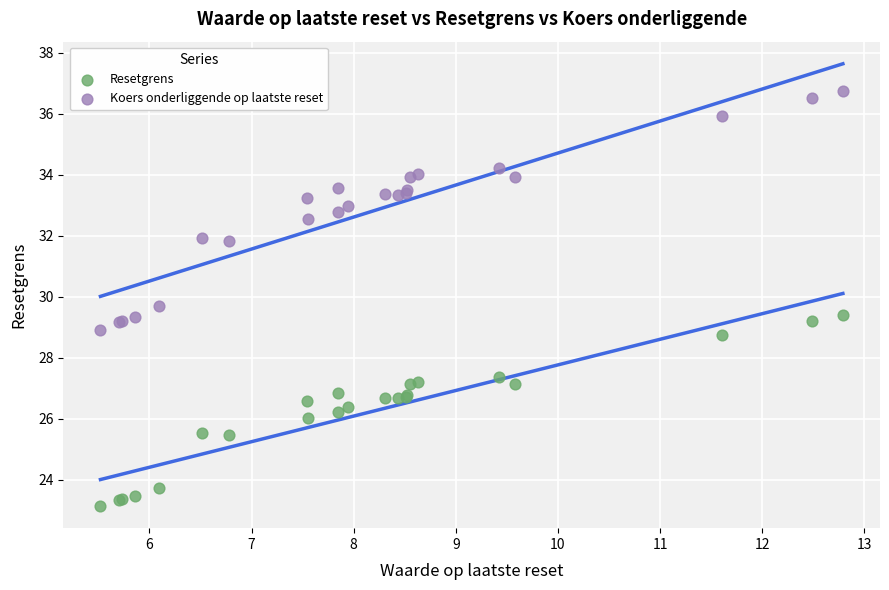

Which series has the widest spread of Y values?

Koers onderliggende op laatste reset